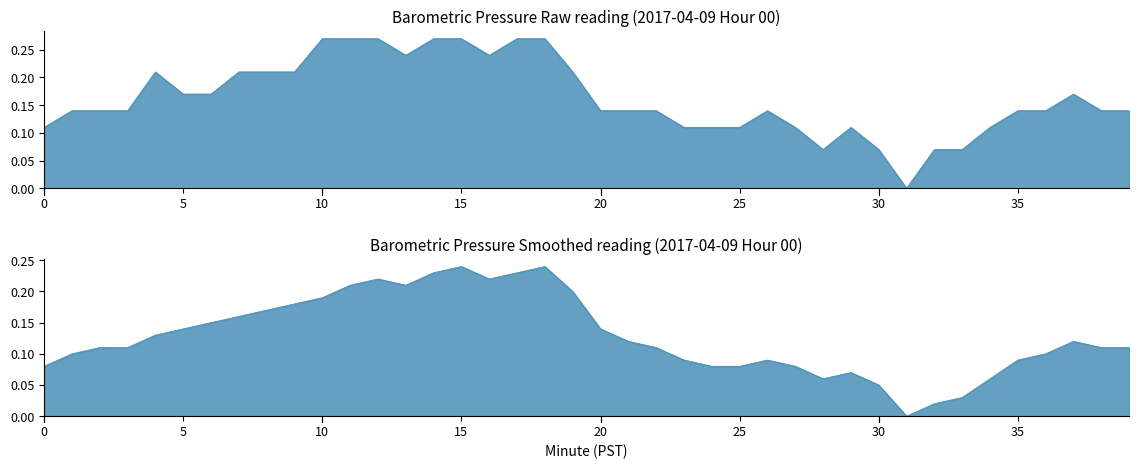

In Barometric Pressure (hPa), how many points are lower than both neighbors (excluding endpoints)?

4